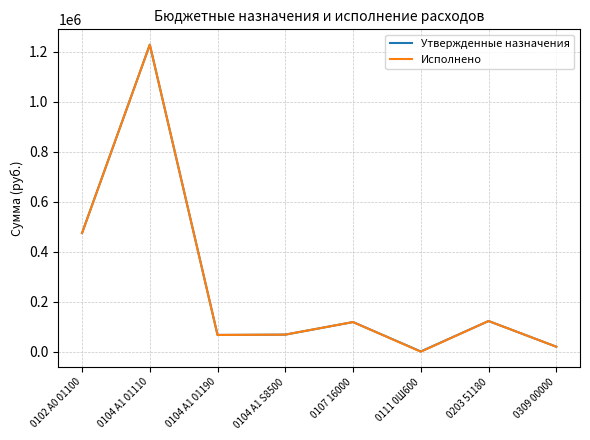

What is the difference between the Утвержденные назначения values at 0107 16000 and 0102 А0 01100?

355796.3